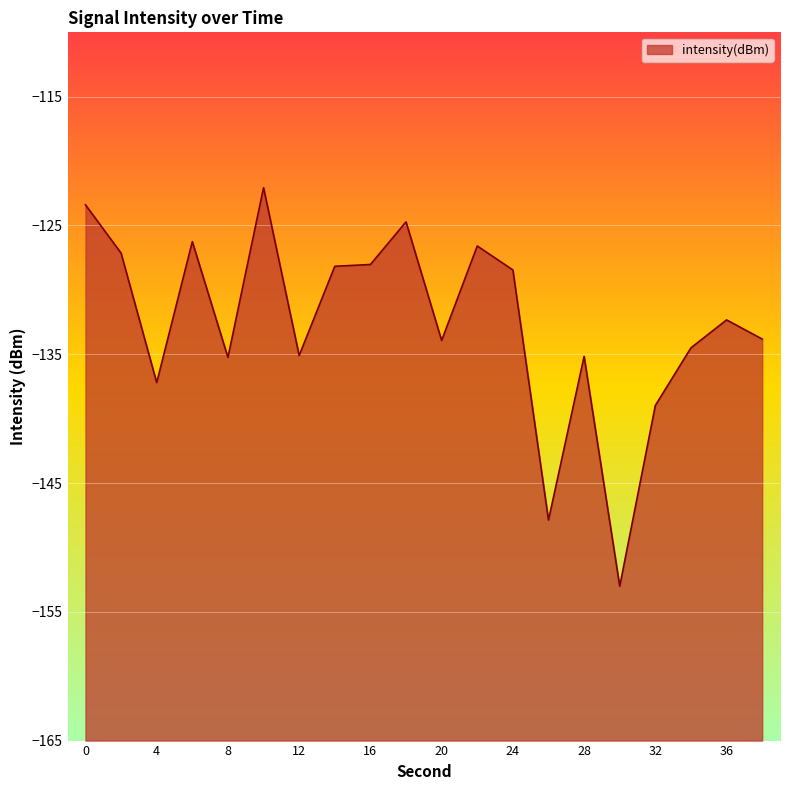

At which category does the data reach its first local peak?

6